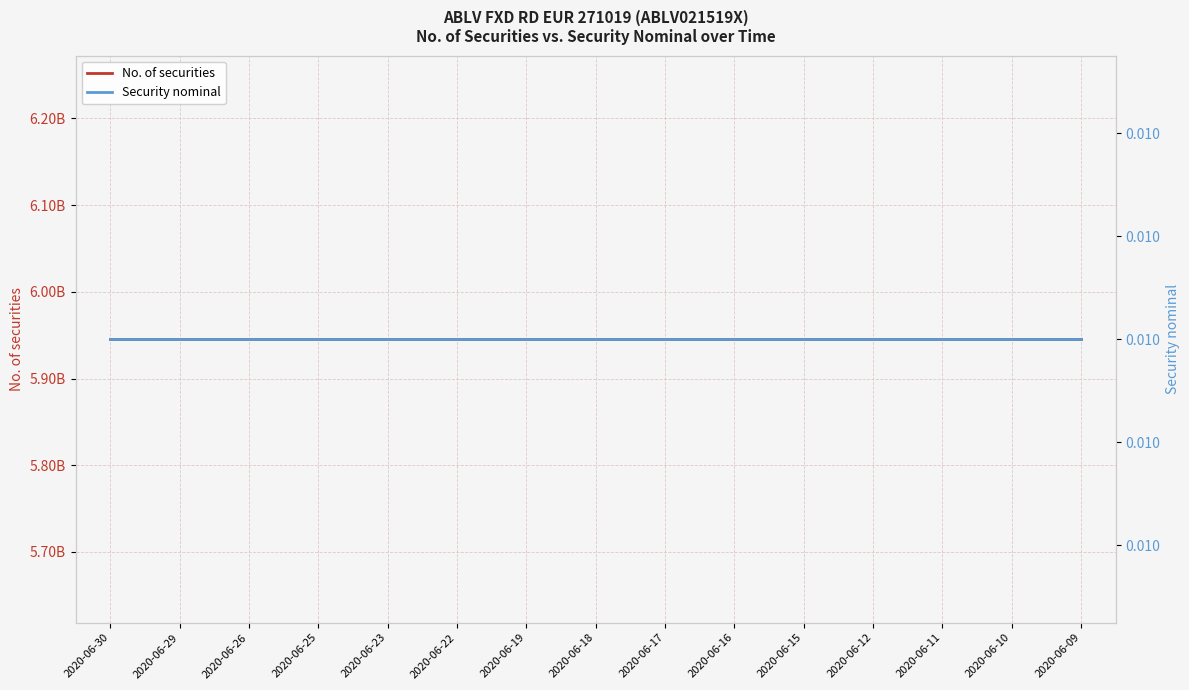

Which category has the lowest value in the No. of securities series?

2020-06-30